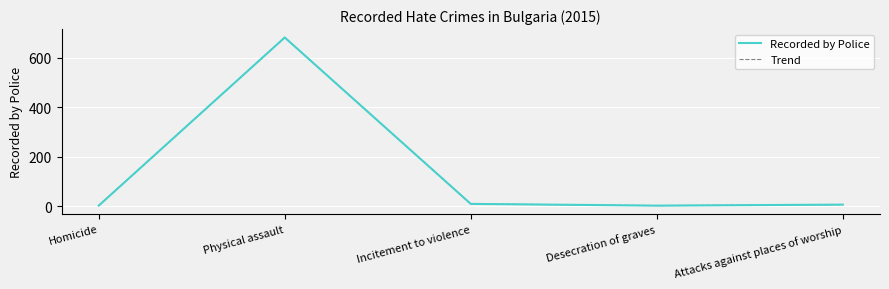

What is the difference between the second highest and minimum values in the Recorded by Police series?

7